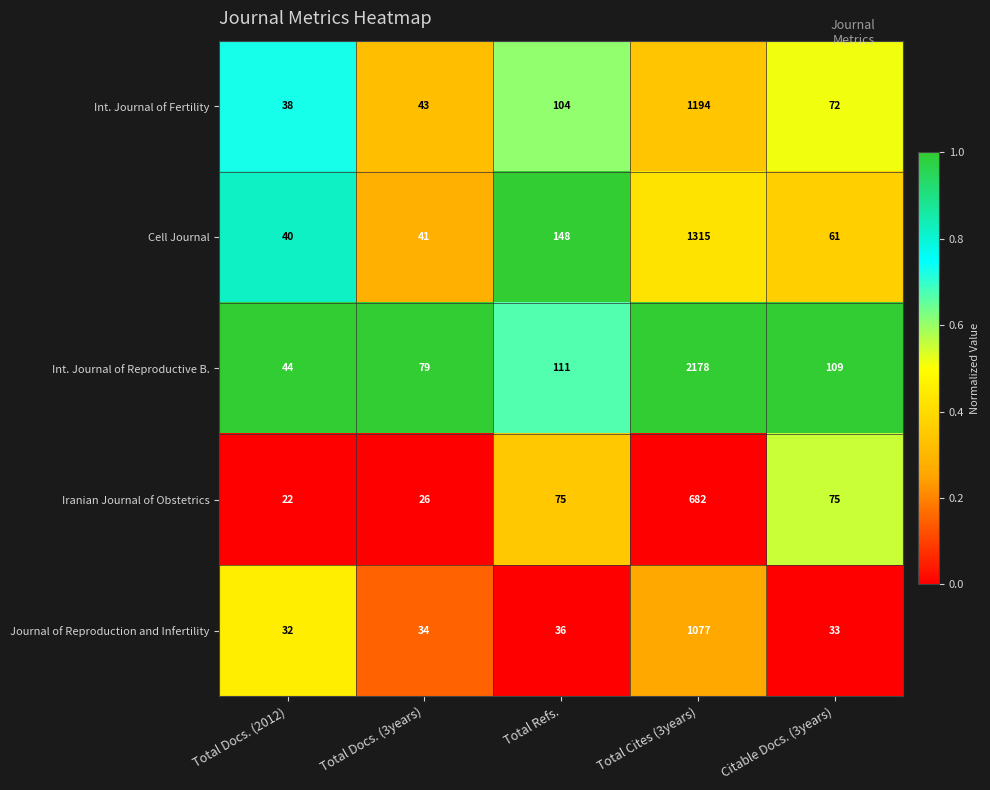

Reading left to right, transcribe all the data shown in this chart.

Int. Journal of Fertility: Total Docs. (2012)=38	Total Docs. (3years)=43	Total Refs.=104	Total Cites (3years)=1194	Citable Docs. (3years)=72
Cell Journal: Total Docs. (2012)=40	Total Docs. (3years)=41	Total Refs.=148	Total Cites (3years)=1315	Citable Docs. (3years)=61
Int. Journal of Reproductive B.: Total Docs. (2012)=44	Total Docs. (3years)=79	Total Refs.=111	Total Cites (3years)=2178	Citable Docs. (3years)=109
Iranian Journal of Obstetrics: Total Docs. (2012)=22	Total Docs. (3years)=26	Total Refs.=75	Total Cites (3years)=682	Citable Docs. (3years)=75
Journal of Reproduction and Infertility: Total Docs. (2012)=32	Total Docs. (3years)=34	Total Refs.=36	Total Cites (3years)=1077	Citable Docs. (3years)=33